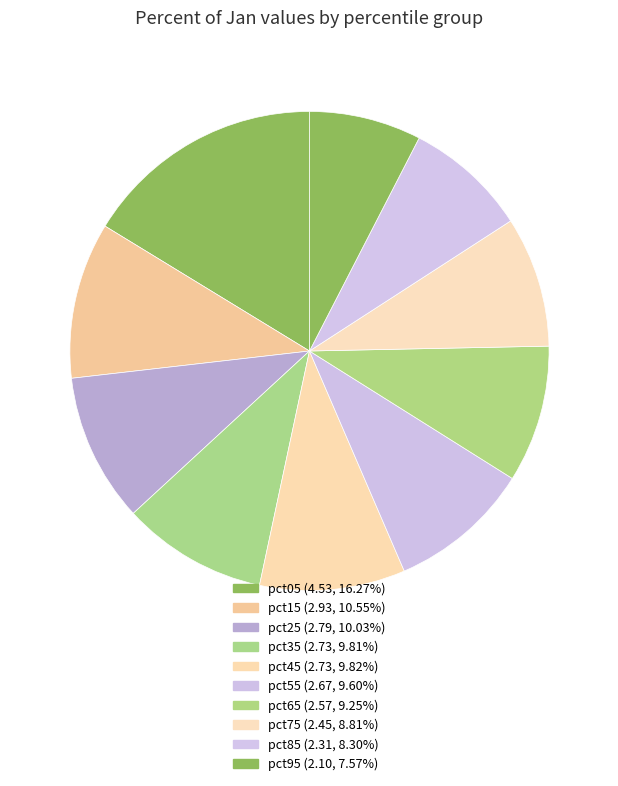

To the nearest percent, what portion does pct45 represent?

10%